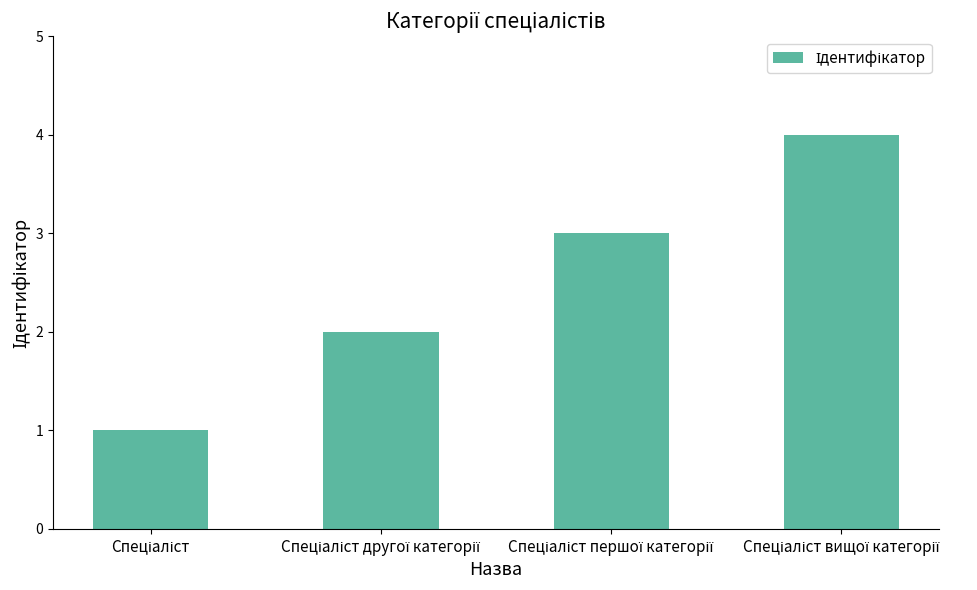

What is the maximum value shown in the chart?

4